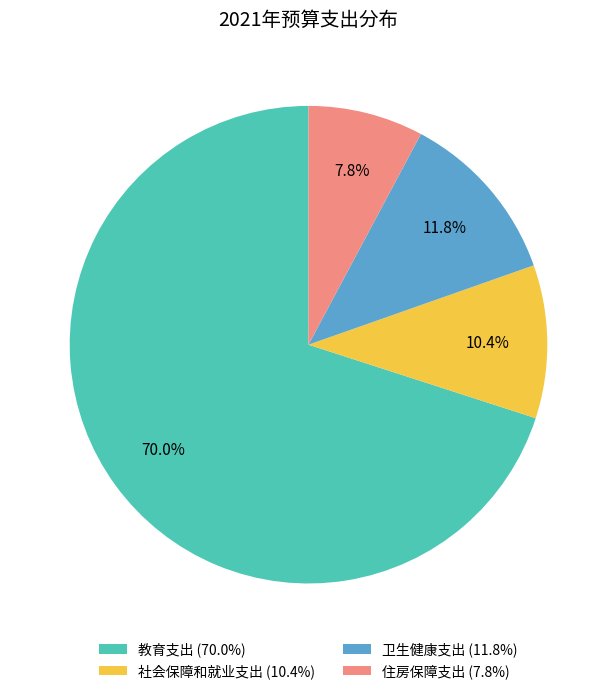

To the nearest percent, what percentage of the pie is 卫生健康支出?

12%